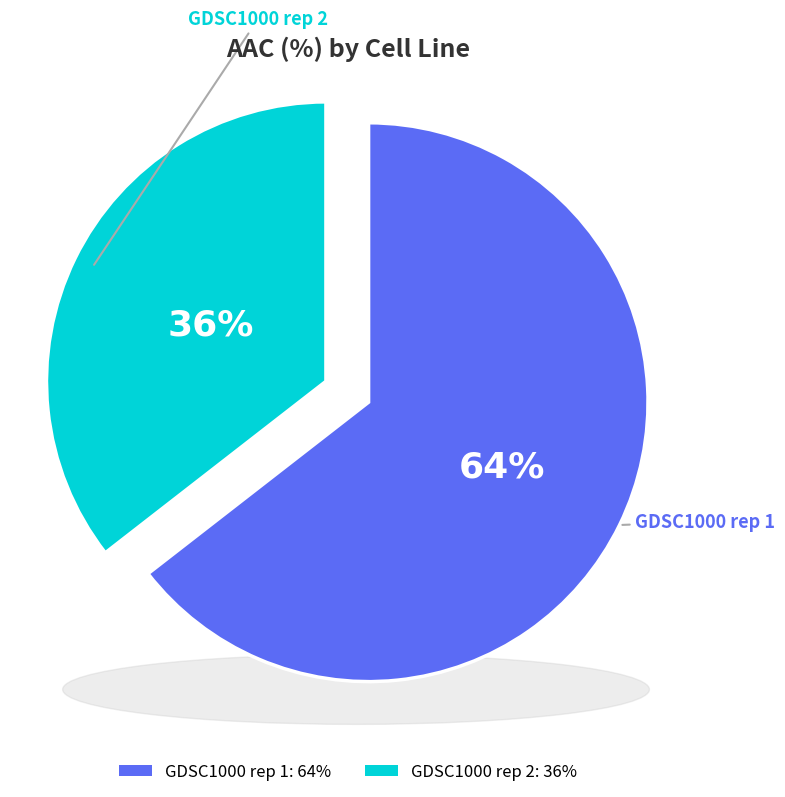

Rank the categories by value from lowest to highest.

GDSC1000 rep 2, GDSC1000 rep 1